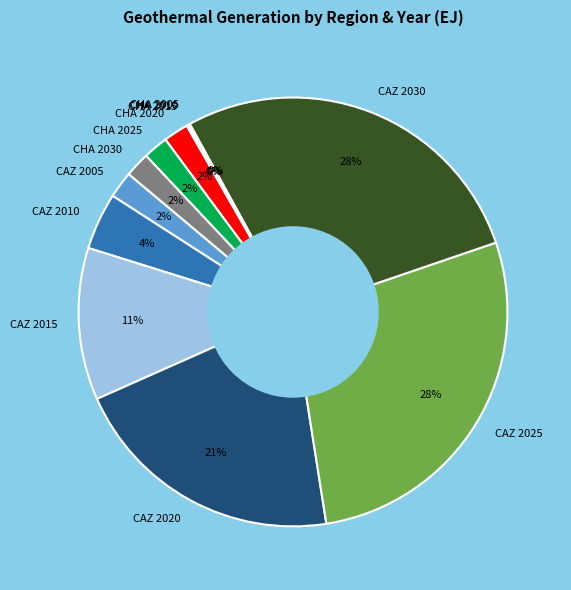

Approximately how many times larger is the value at CAZ 2015 compared to CAZ 2025?

0.4